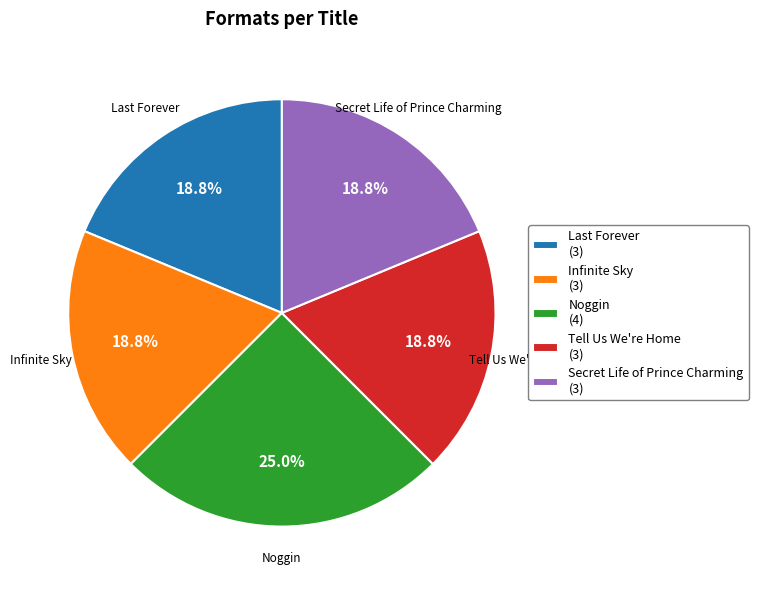

To the nearest percent, what percentage of the pie is Noggin?

25%